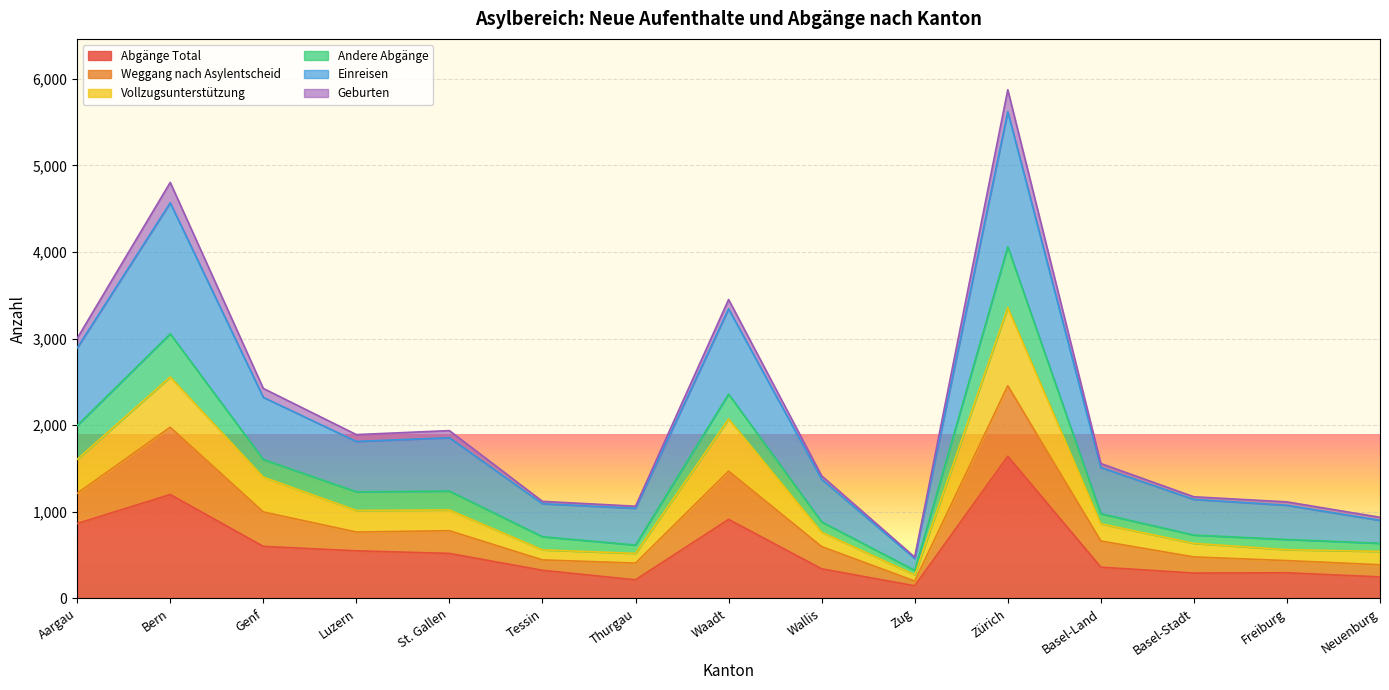

What is the total value across all series at Zürich?

5873